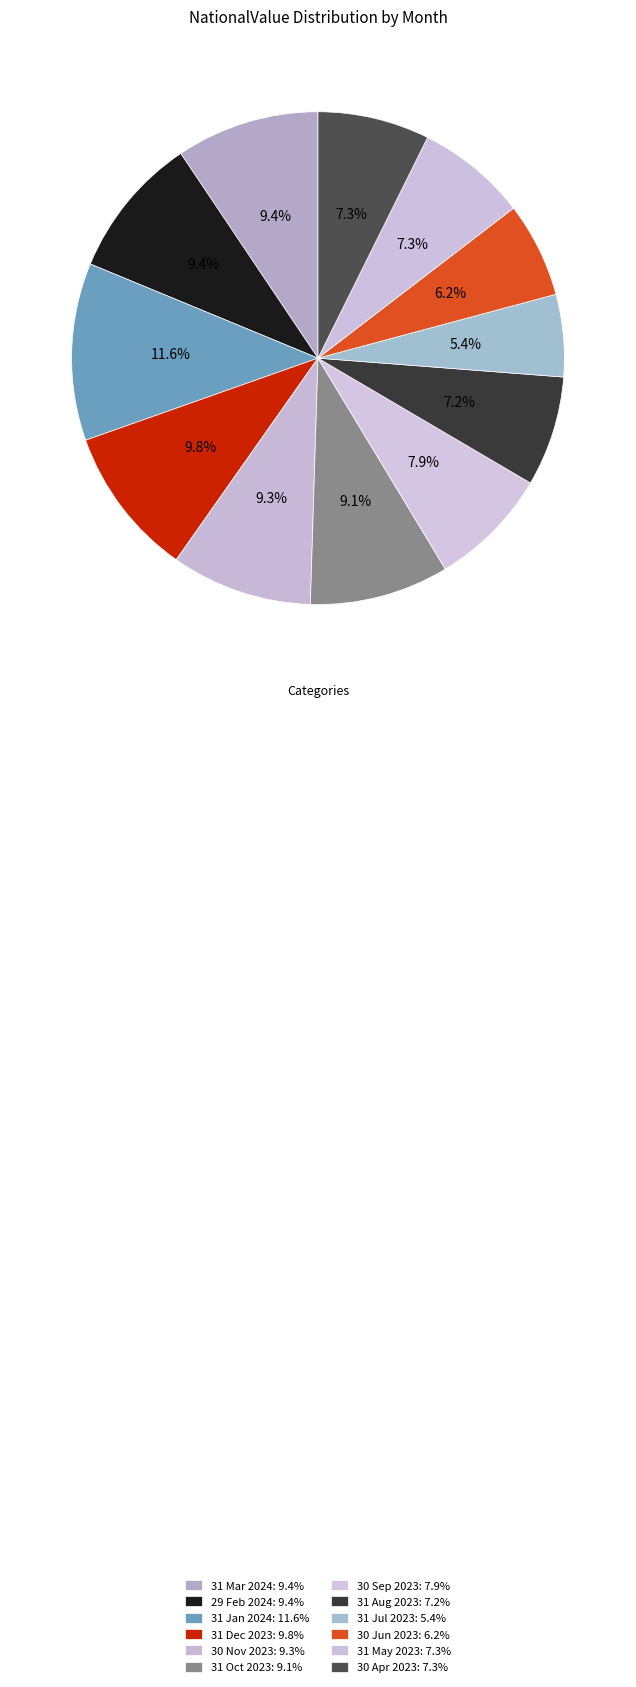

Is it true that 30 Jun 2023 is 6% of the pie?

True